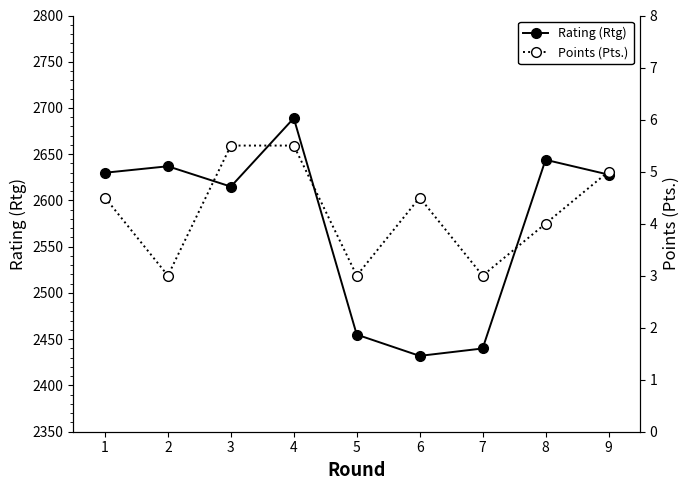

What are all the series names shown in the legend?

Rating (Rtg), Points (Pts.)